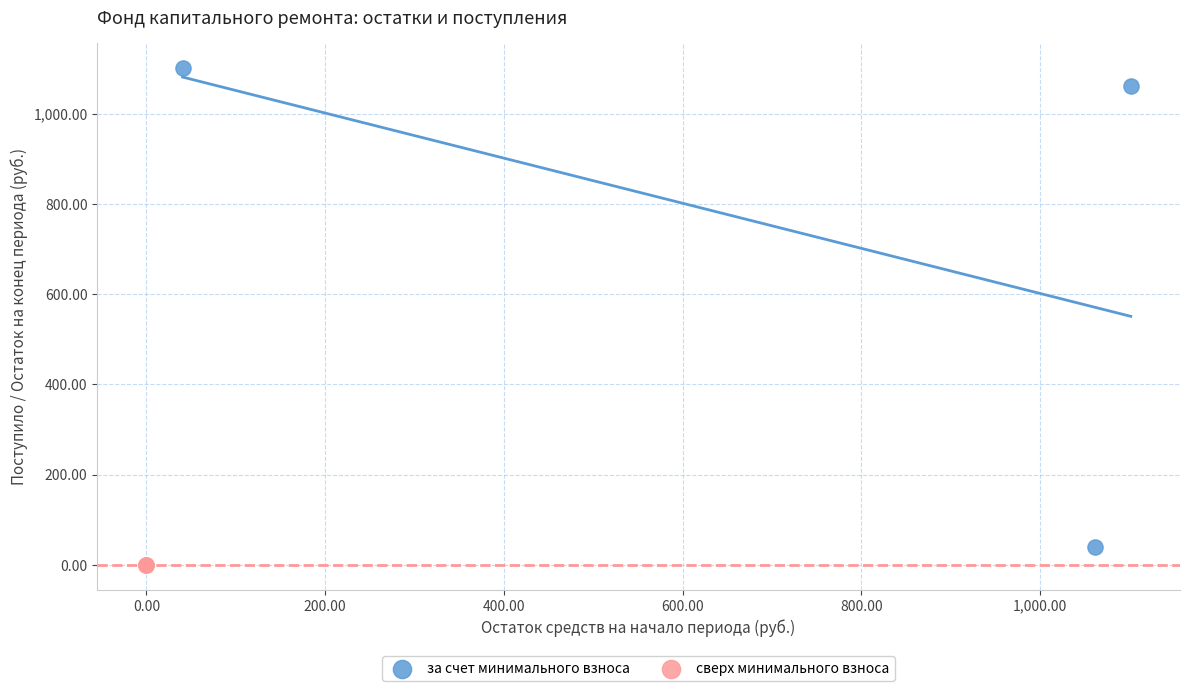

Which series reaches the maximum Y coordinate?

за счет минимального взноса